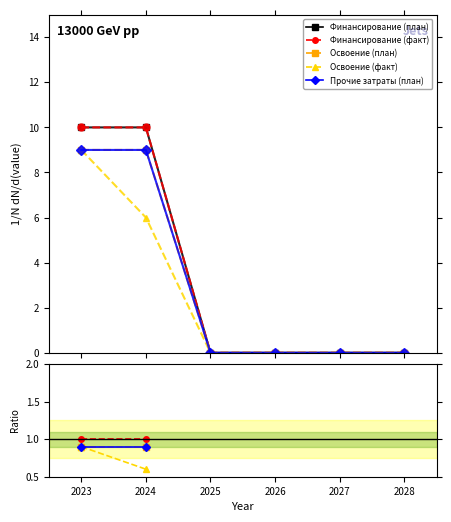

How many lines are shown in the chart?

5